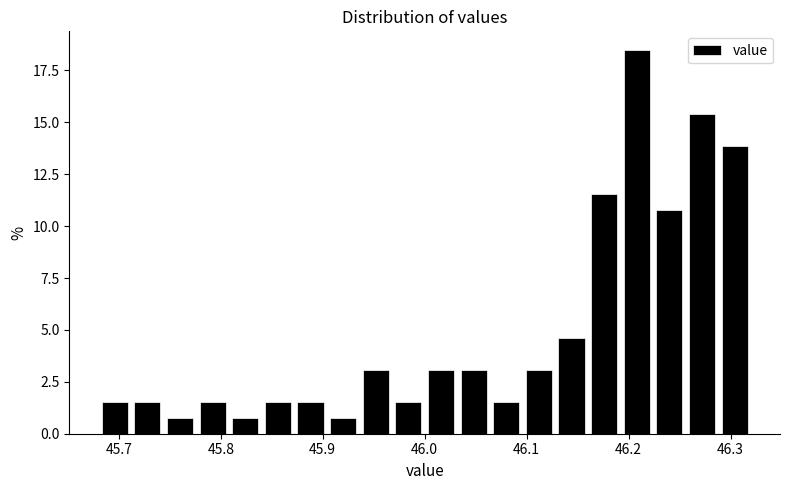

Around what value on the x-axis is the tallest bar? Give the approximate position of its centre, as read against the axis.

46.21